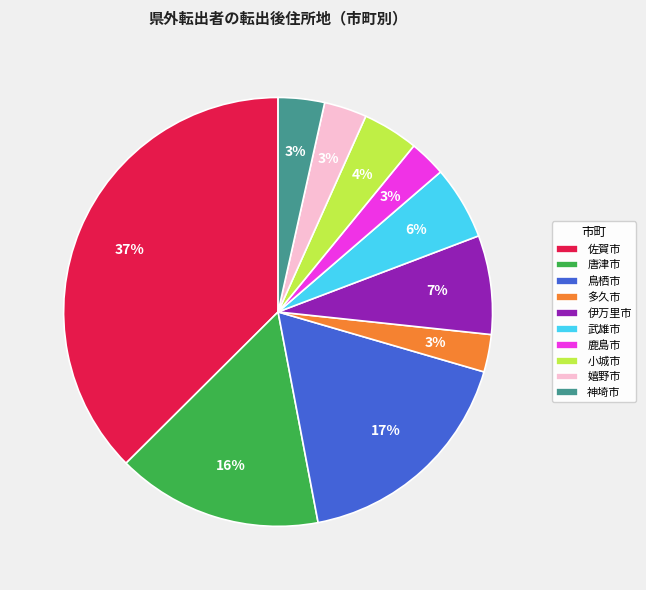

What is the ratio of the value at 鹿島市 to the value at 武雄市?

0.5